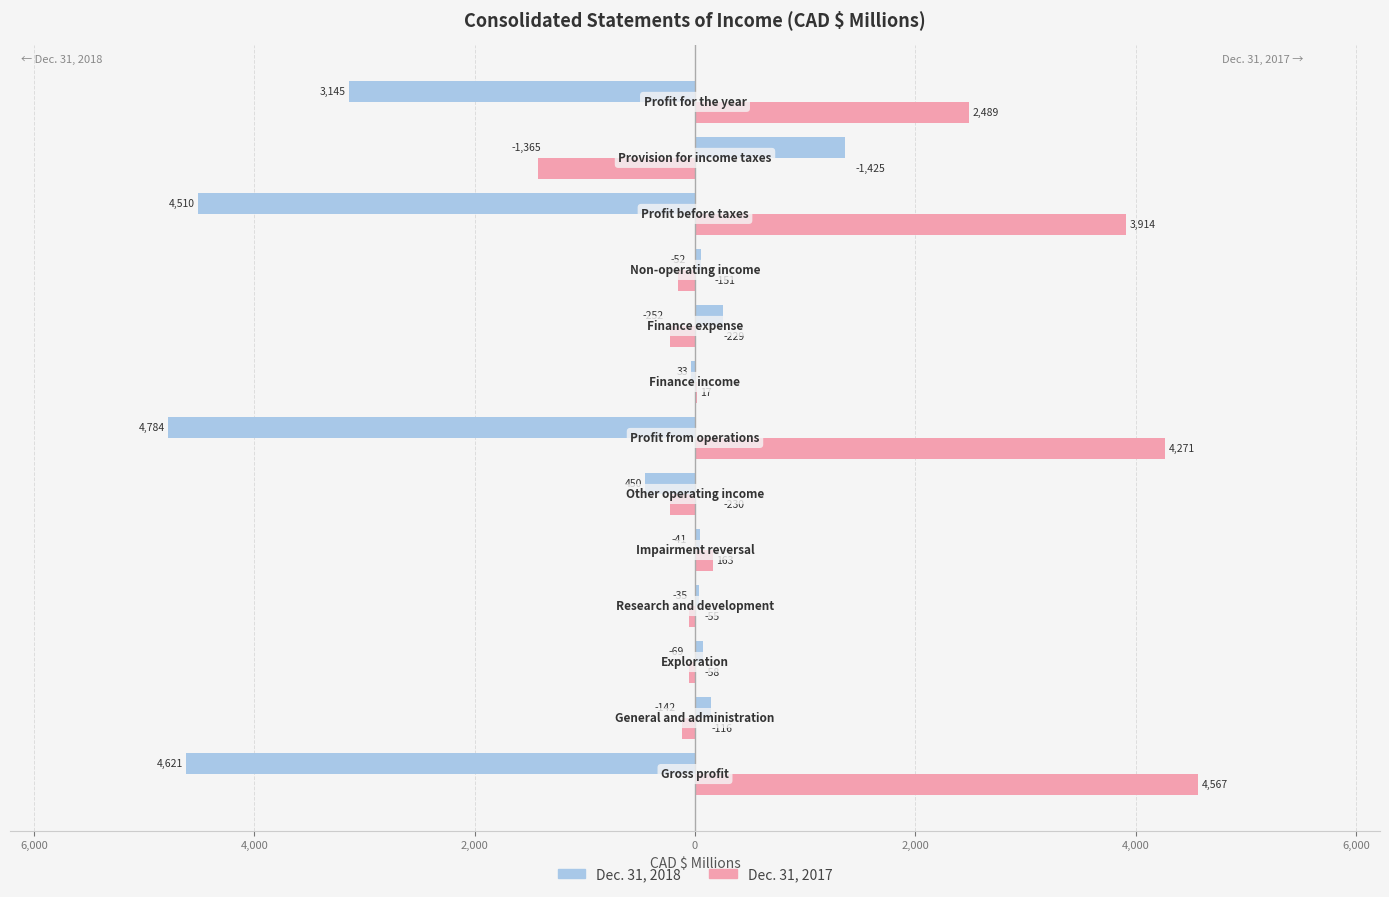

What are all the series names shown in the legend?

Dec. 31, 2018, Dec. 31, 2017